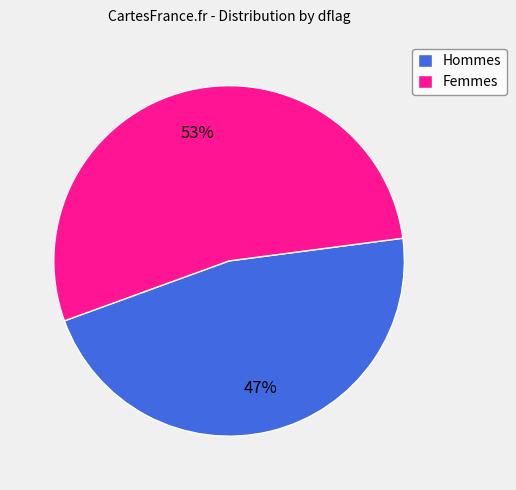

What percentage is the Femmes slice, to the nearest percent?

53%